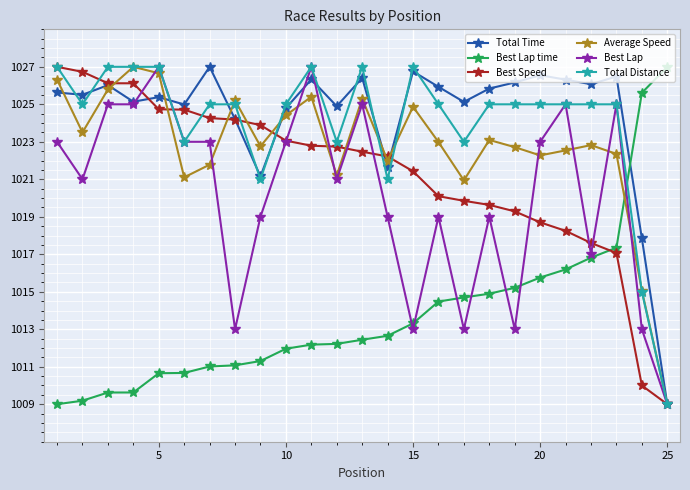

What is the highest value of the Average Speed series?

1027.0